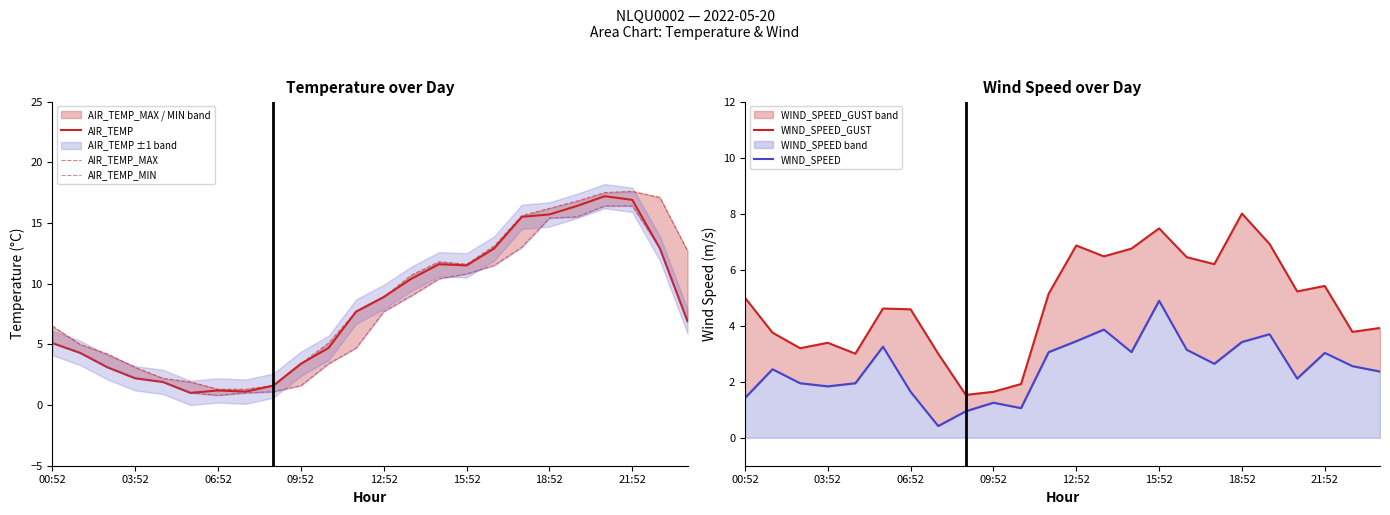

Rank the series at 13 from lowest to highest value.

WIND_SPEED, WIND_SPEED_GUST, AIR_TEMP_MIN, AIR_TEMP, AIR_TEMP_MAX